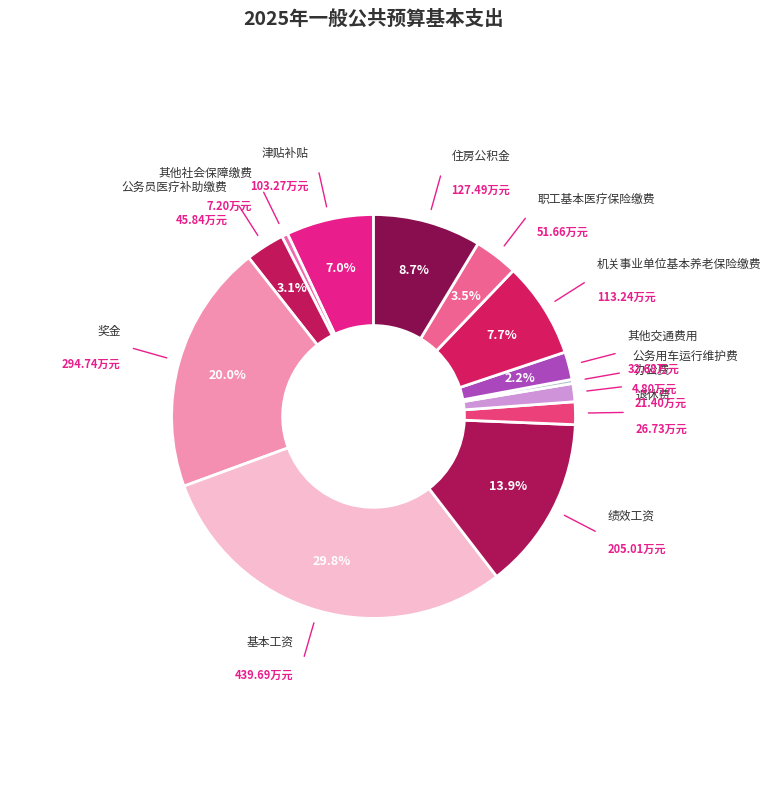

Which category has the biggest portion of the pie?

基本工资